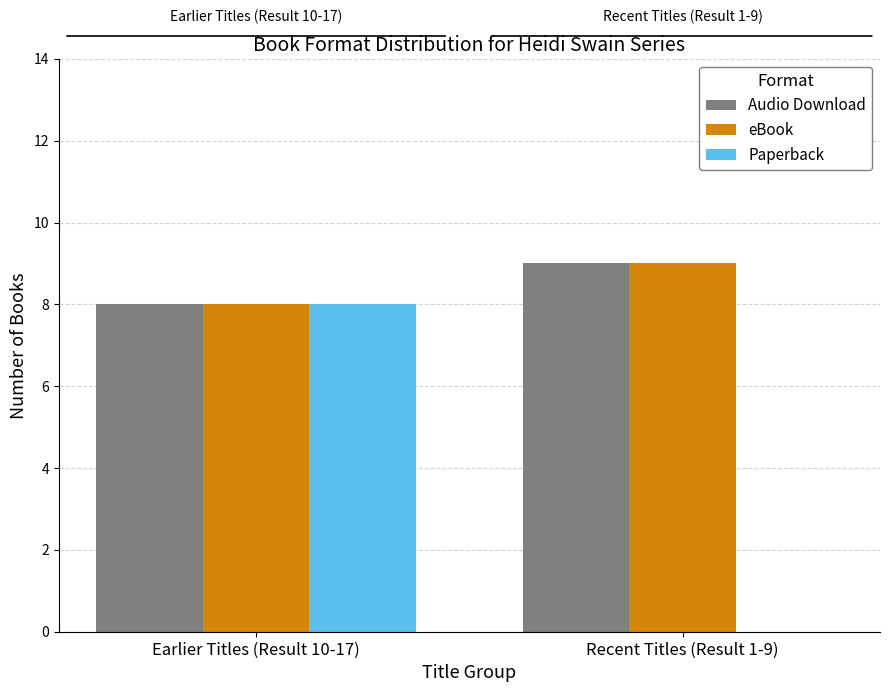

At which category is the sum across all series the highest?

Earlier Titles (Result 10-17)